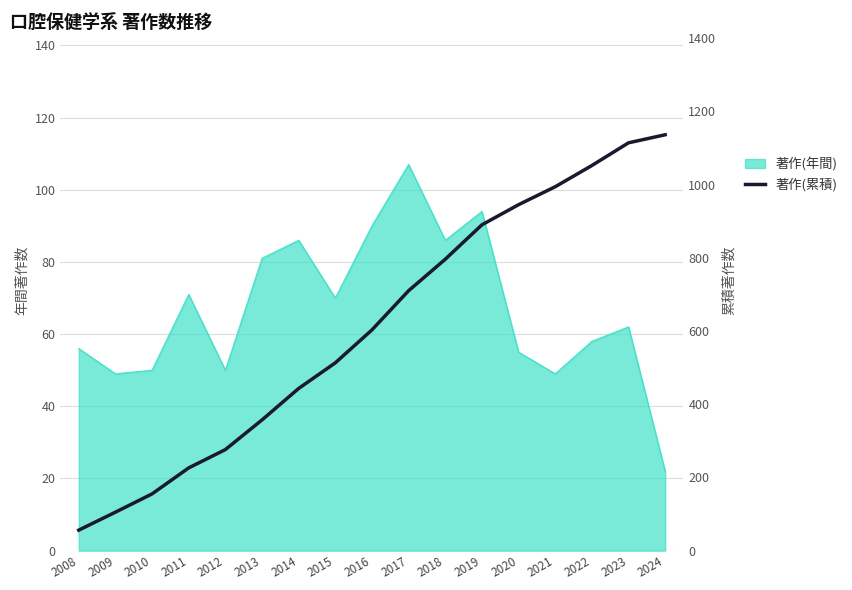

The chart shows a value of 914 at 2015. True or false?

False